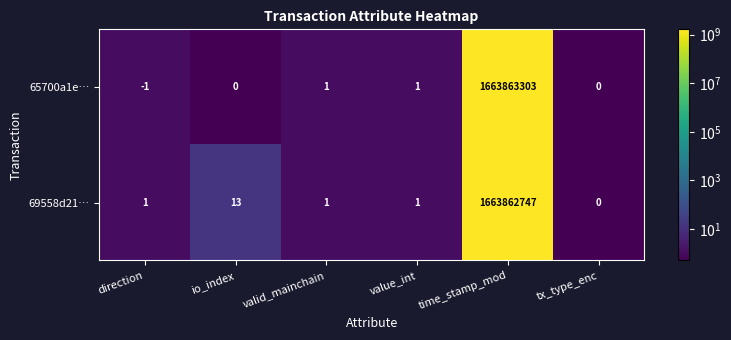

How many distinct data groups are displayed?

2